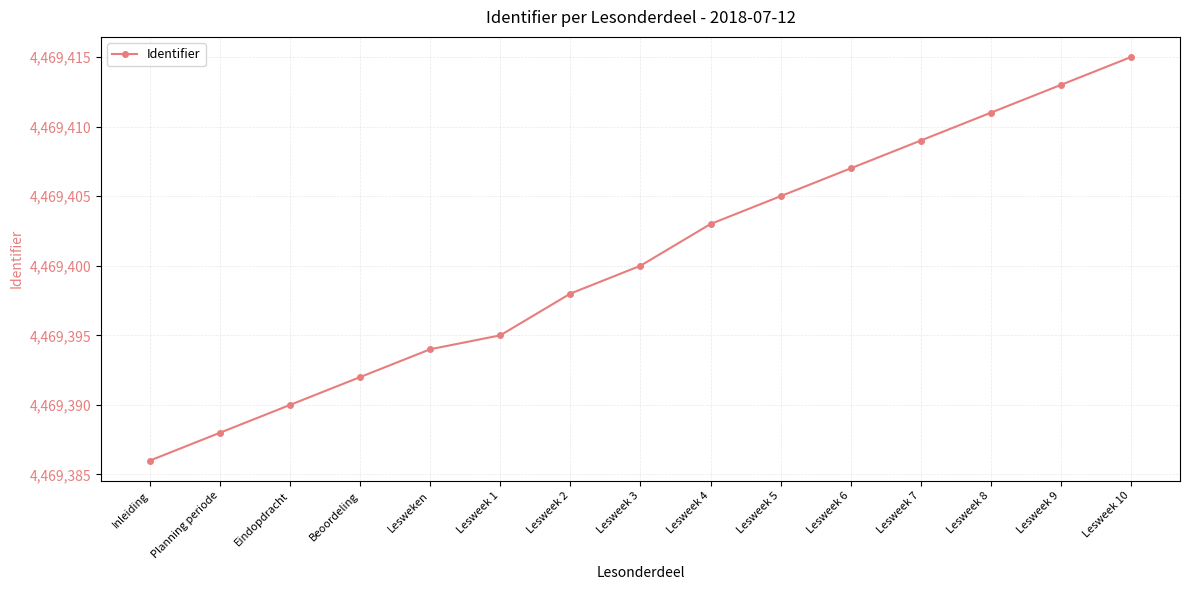

Which has a higher value, Lesweek 7 or Lesweek 3?

Lesweek 7